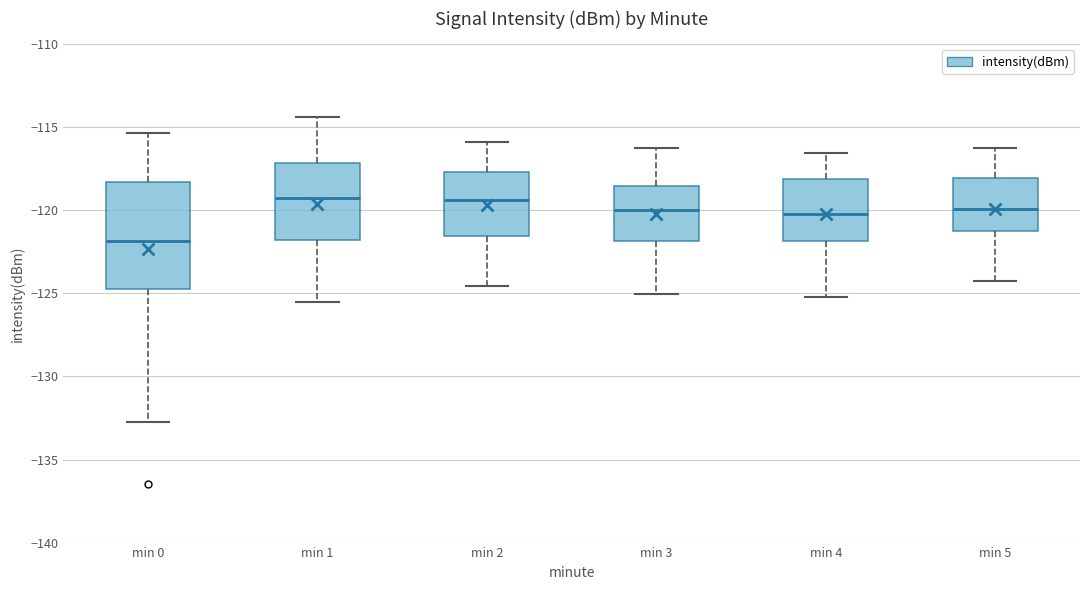

Where does the median line of the box for min 5 sit on the y-axis? The values are not printed on the chart, so give them approximately, as read against the axis.

-120.0